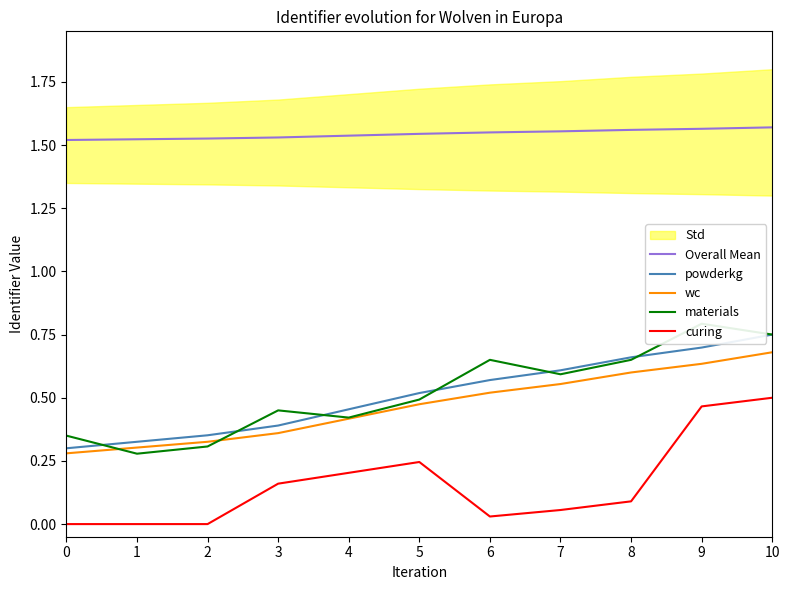

True or false: wc and Overall Mean cross at least once.

False